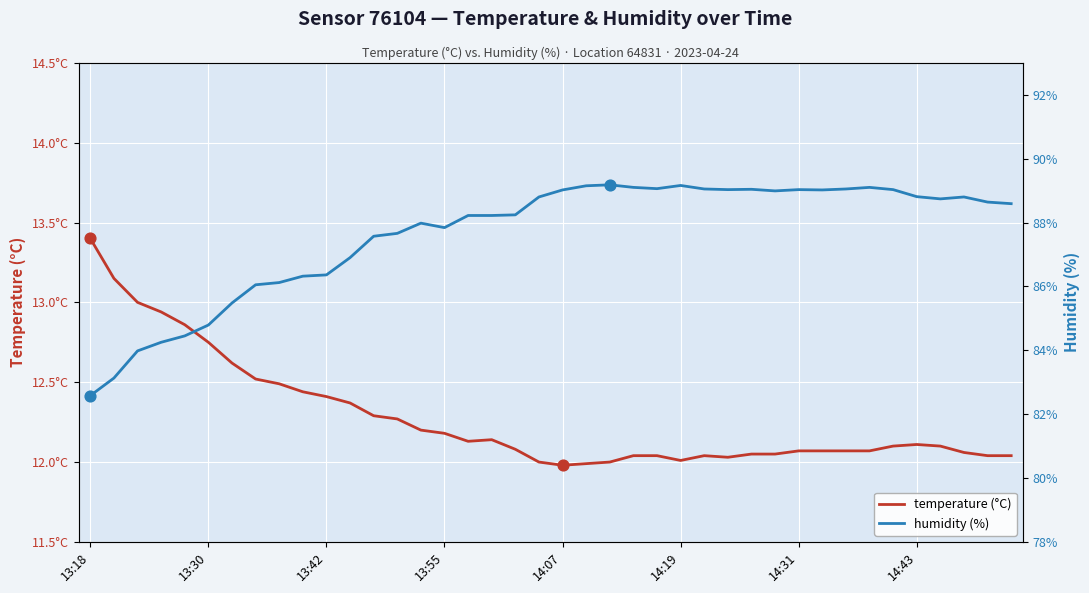

Which series has the largest total across all categories?

humidity